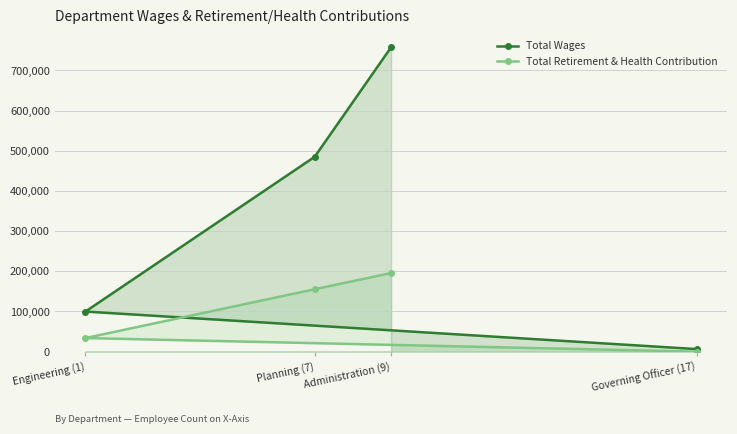

What position from the left is Administration (9)?

3